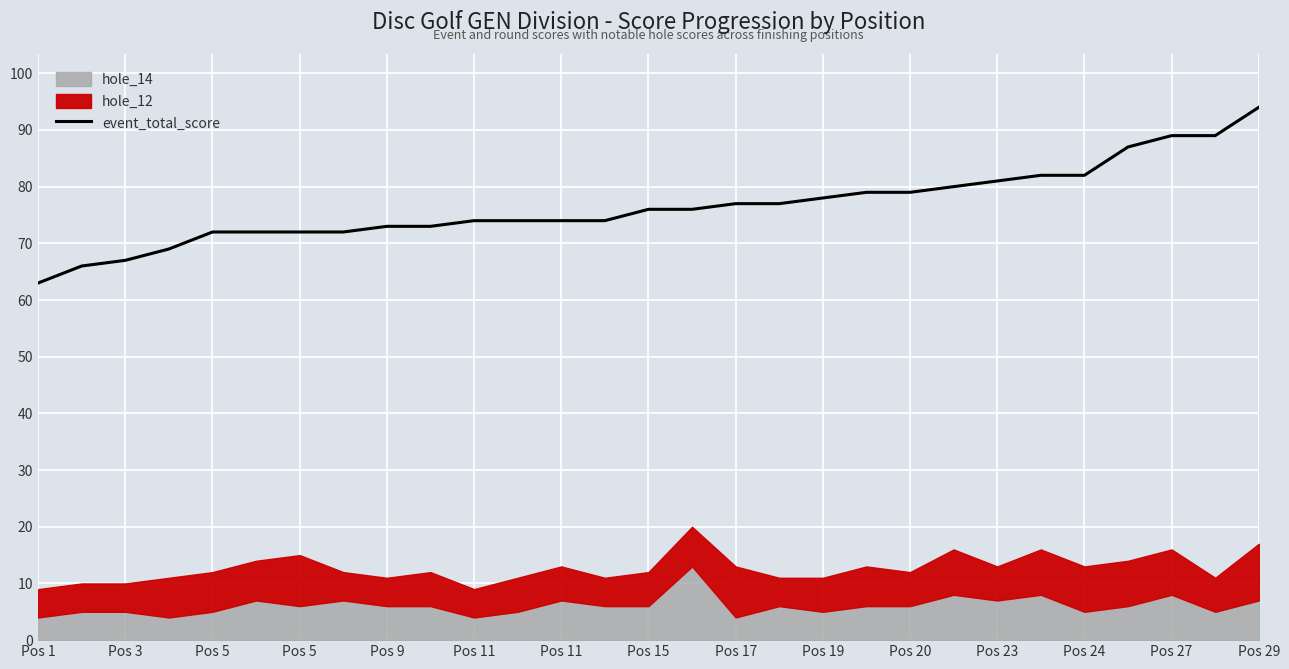

Count the number of values greater than 76.

13